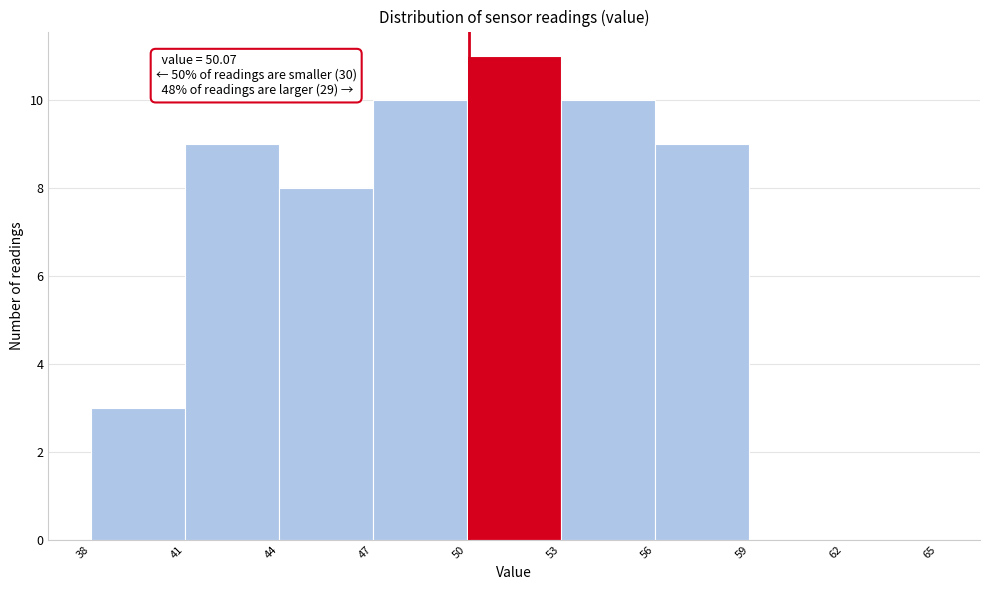

Which range on the x-axis has the tallest bar?

50 to 53